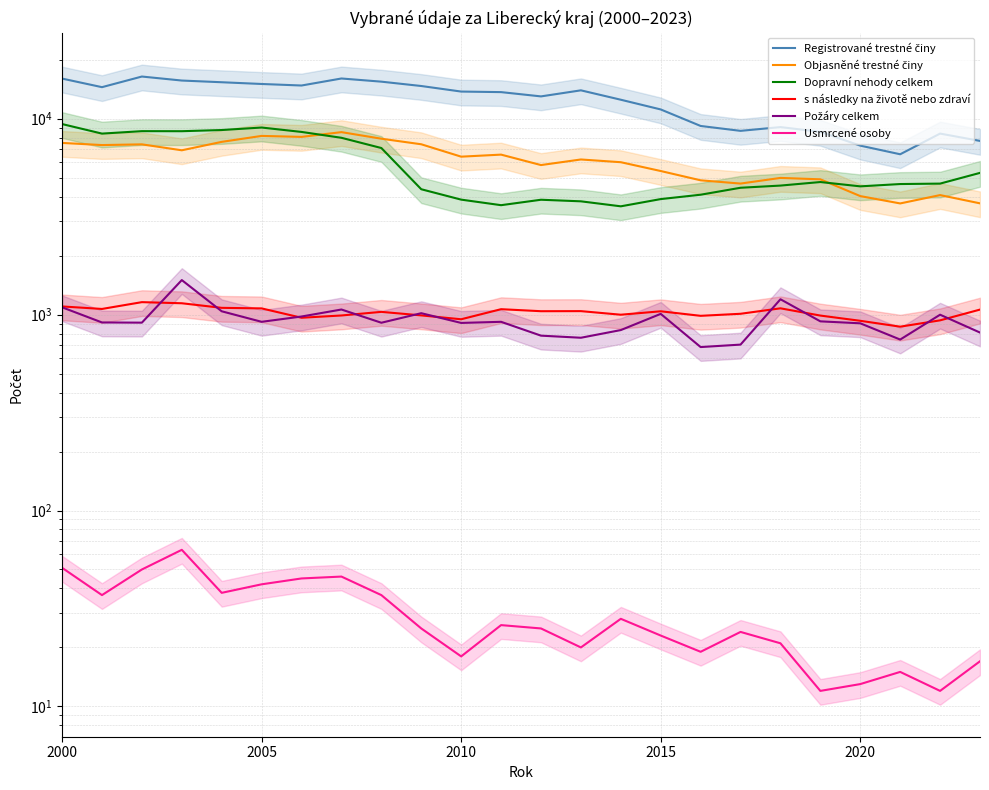

Reading left to right, extract all data points from this chart.

Registrované trestné činy: 16033	14494	16422	15667	15357	15047	14778	16050	15463	14692	13764	13674	13003	13963	12504	11154	9186	8672	9065	8572	7290	6586	8399	7705
Objasněné trestné činy: 7526	7338	7400	6901	7620	8172	8079	8543	7908	7407	6403	6559	5801	6195	5999	5409	4849	4667	4988	4906	4028	3695	4076	3699
Dopravní nehody celkem: 9394	8397	8642	8637	8757	9018	8564	7993	7088	4366	3864	3620	3859	3788	3572	3889	4094	4443	4558	4752	4517	4641	4665	5292
s následky na životě nebo zdraví: 1101	1069	1158	1143	1083	1076	964	990	1033	991	947	1066	1041	1042	999	1040	986	1010	1077	989	930	868	935	1061
Požáry celkem: 1090	912	910	1501	1040	919	978	1062	909	1017	907	919	781	762	834	1009	683	703	1198	924	903	746	999	810
Usmrcené osoby: 51	37	50	63	38	42	45	46	37	25	18	26	25	20	28	23	19	24	21	12	13	15	12	17